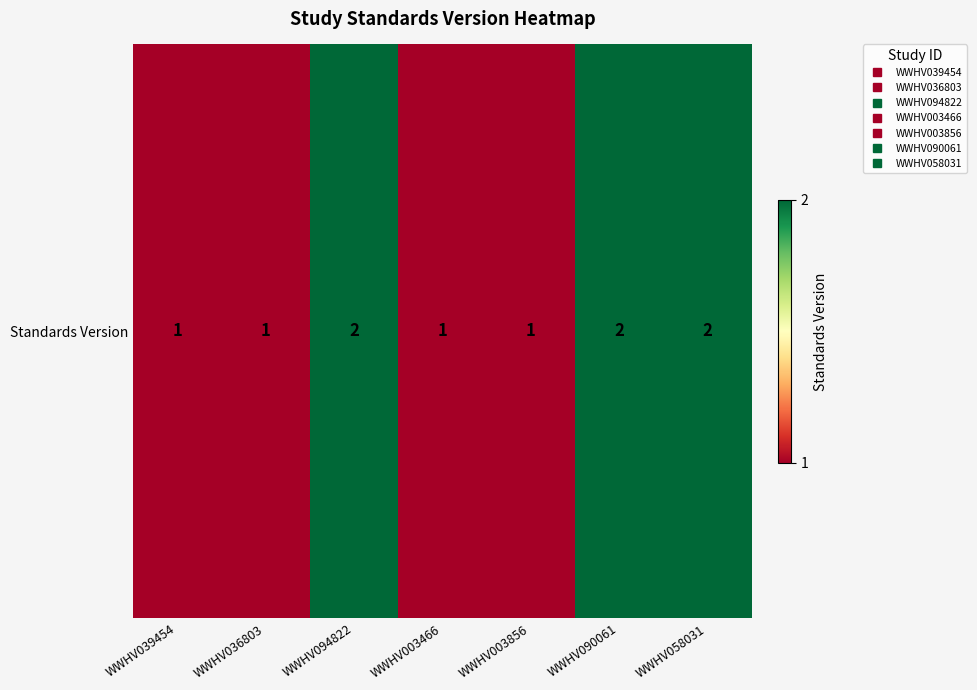

Read the value at WWHV090061.

2